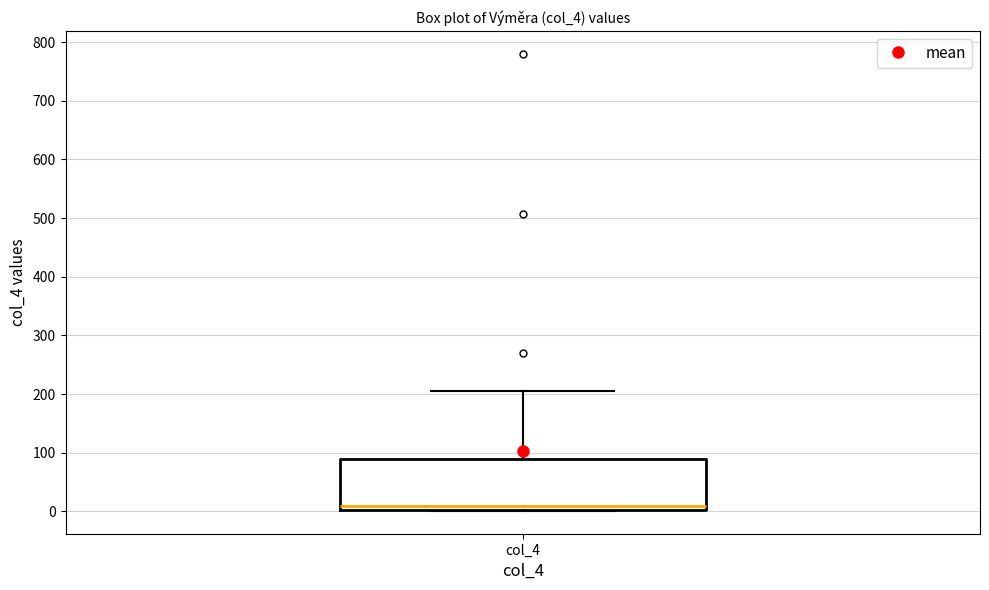

Read this box plot against the y-axis: the position of the median line, the range covered by the box, and the ends of both whiskers. The values are not printed on the chart, so give them approximately, as read against the axis.

median 10, box 0 to 90, whiskers 0 to 200